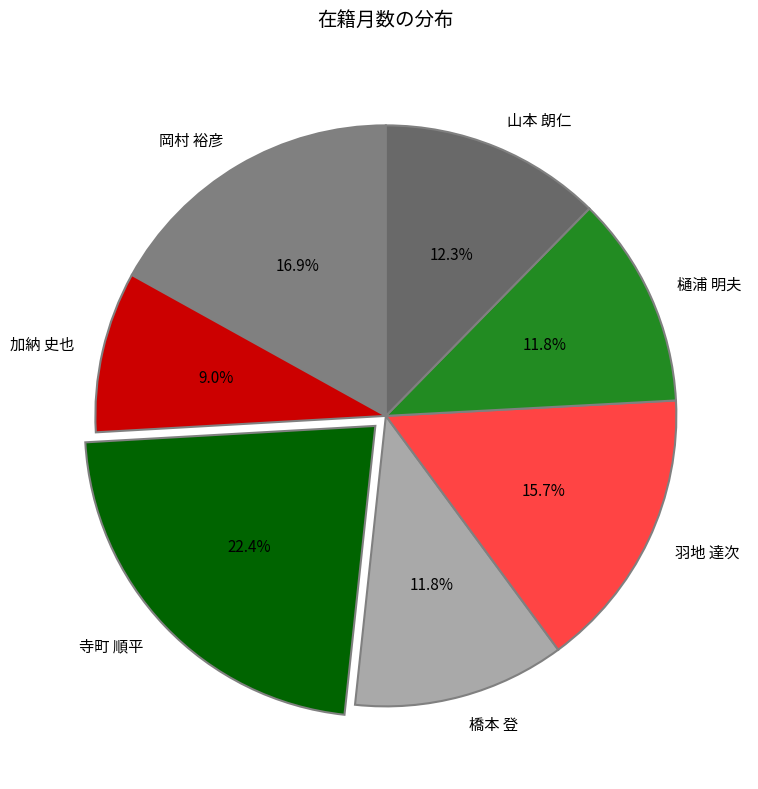

How many segments does this pie chart have?

7